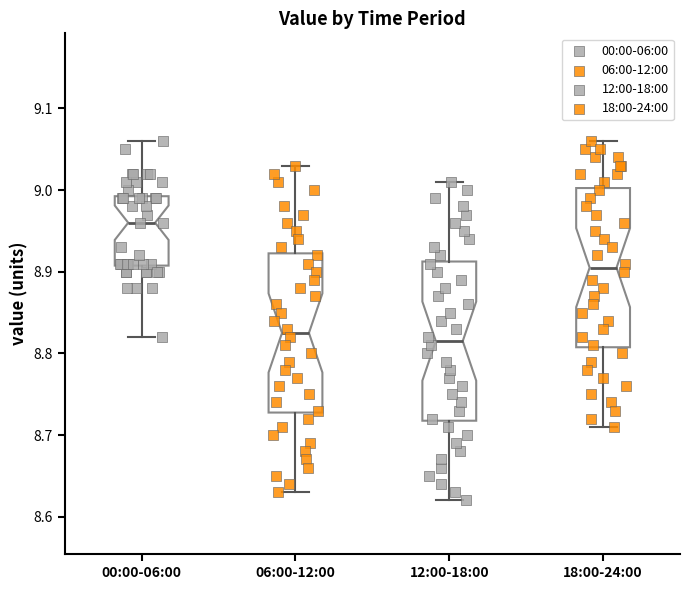

Which box's median line is the highest?

00:00-06:00